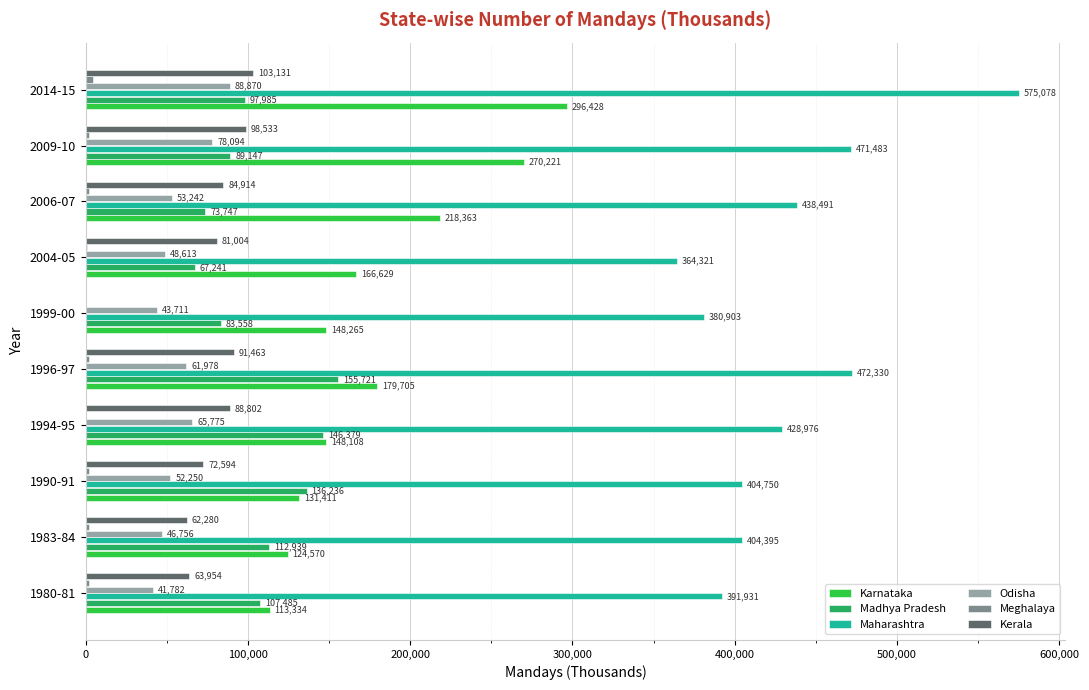

Which series has the largest total across all categories?

Maharashtra